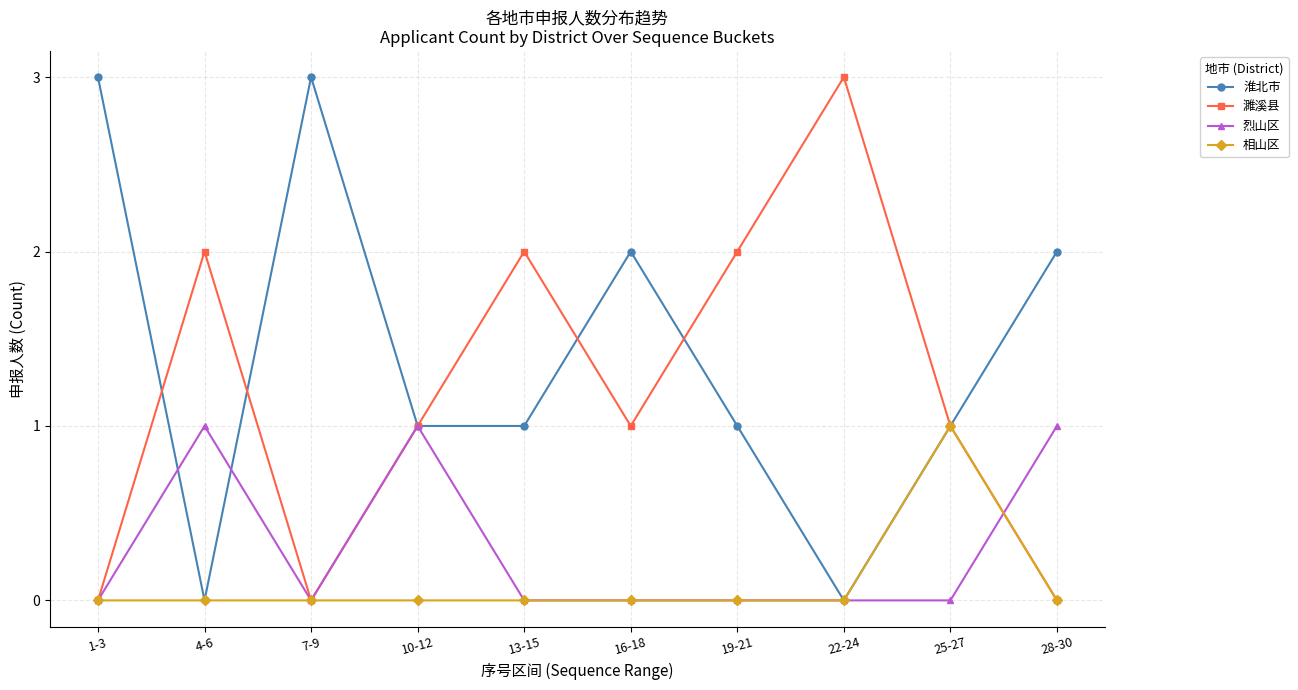

Which series changed the most between 22-24 and 25-27?

濉溪县